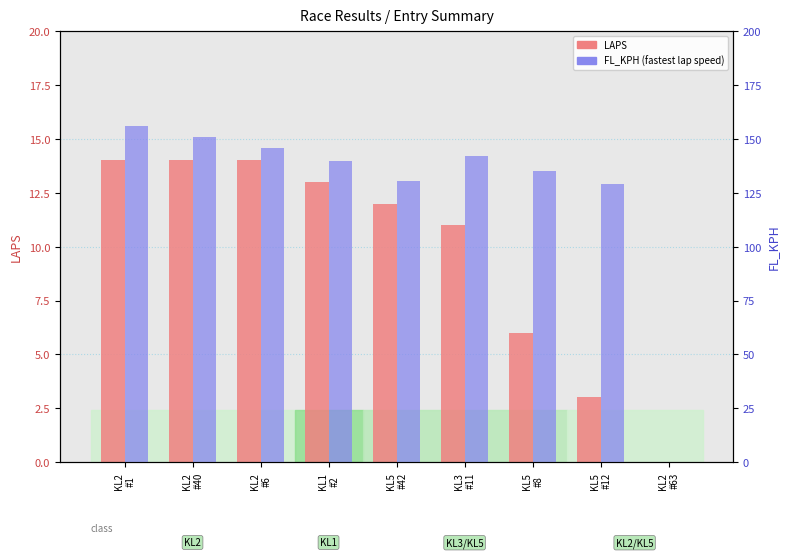

What is the sum of the LAPS values at KL5
#12 and KL2
#6?

17.0